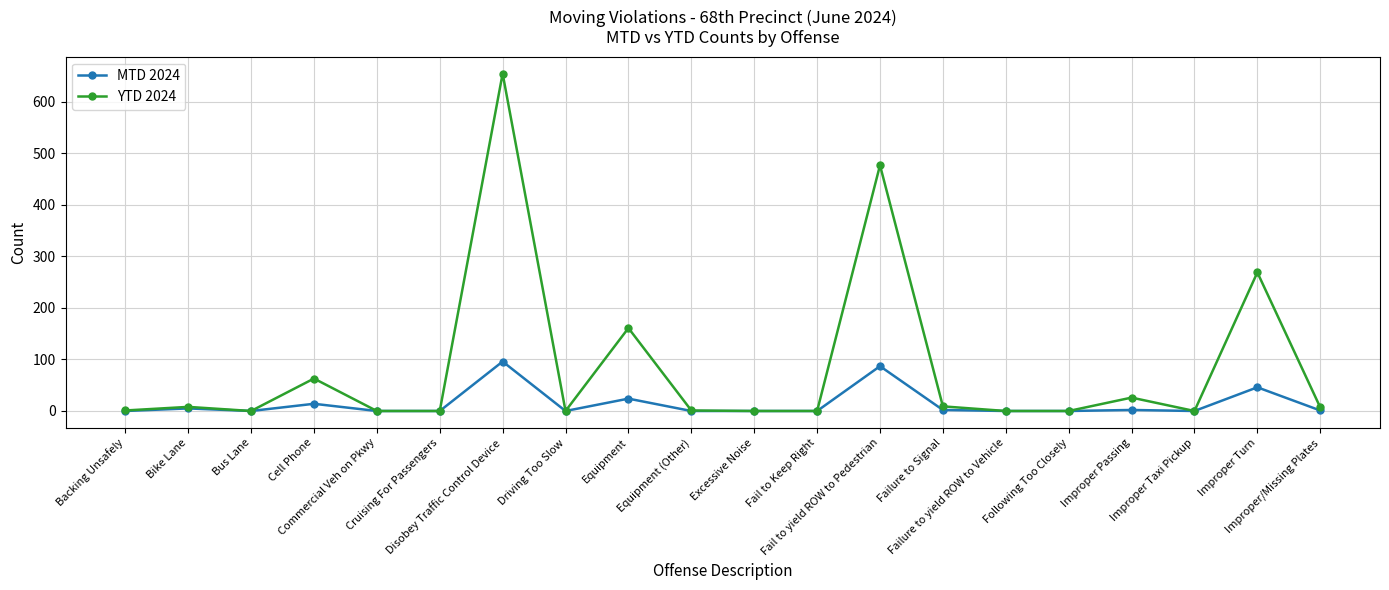

What is the highest value of the MTD 2024 series?

96